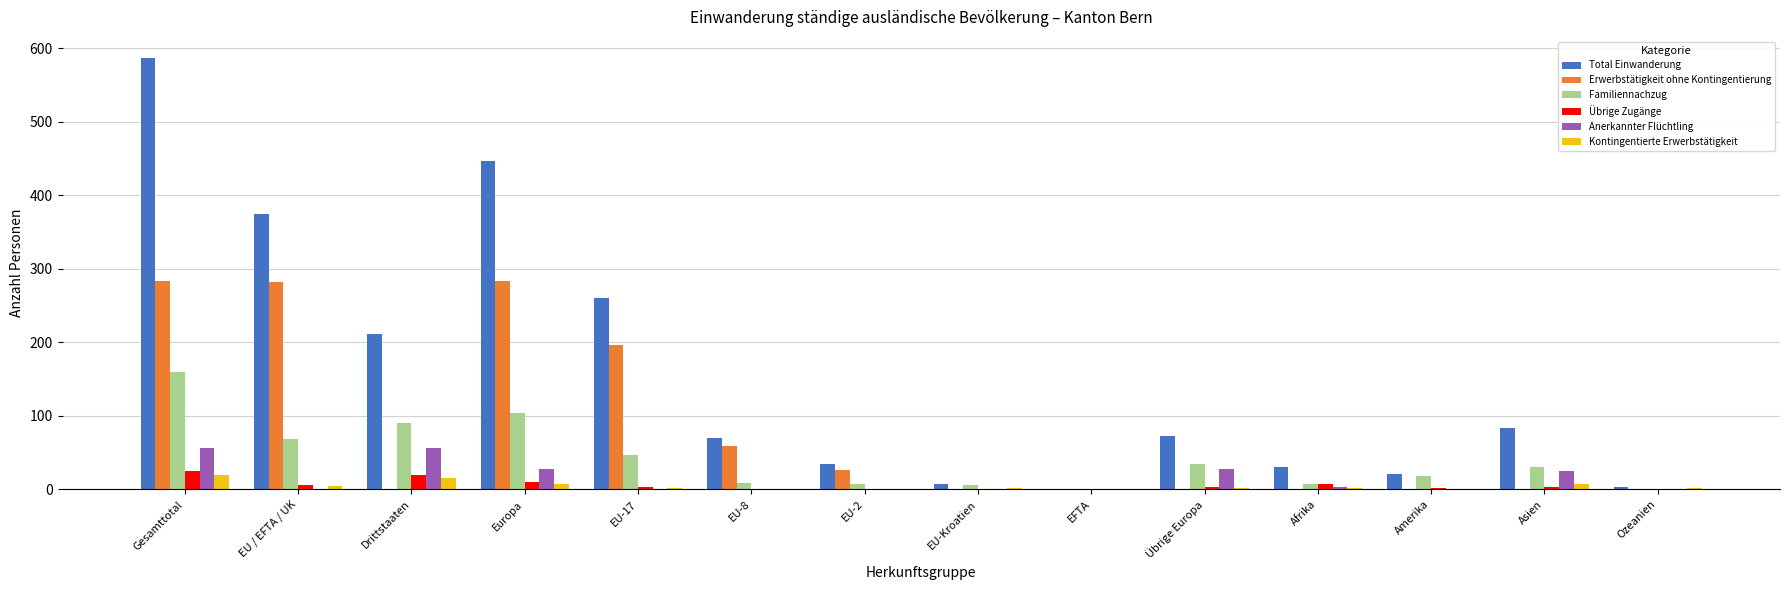

True or false: Anerkannter Flüchtling has a value of 0 at EU-Kroatien.

True